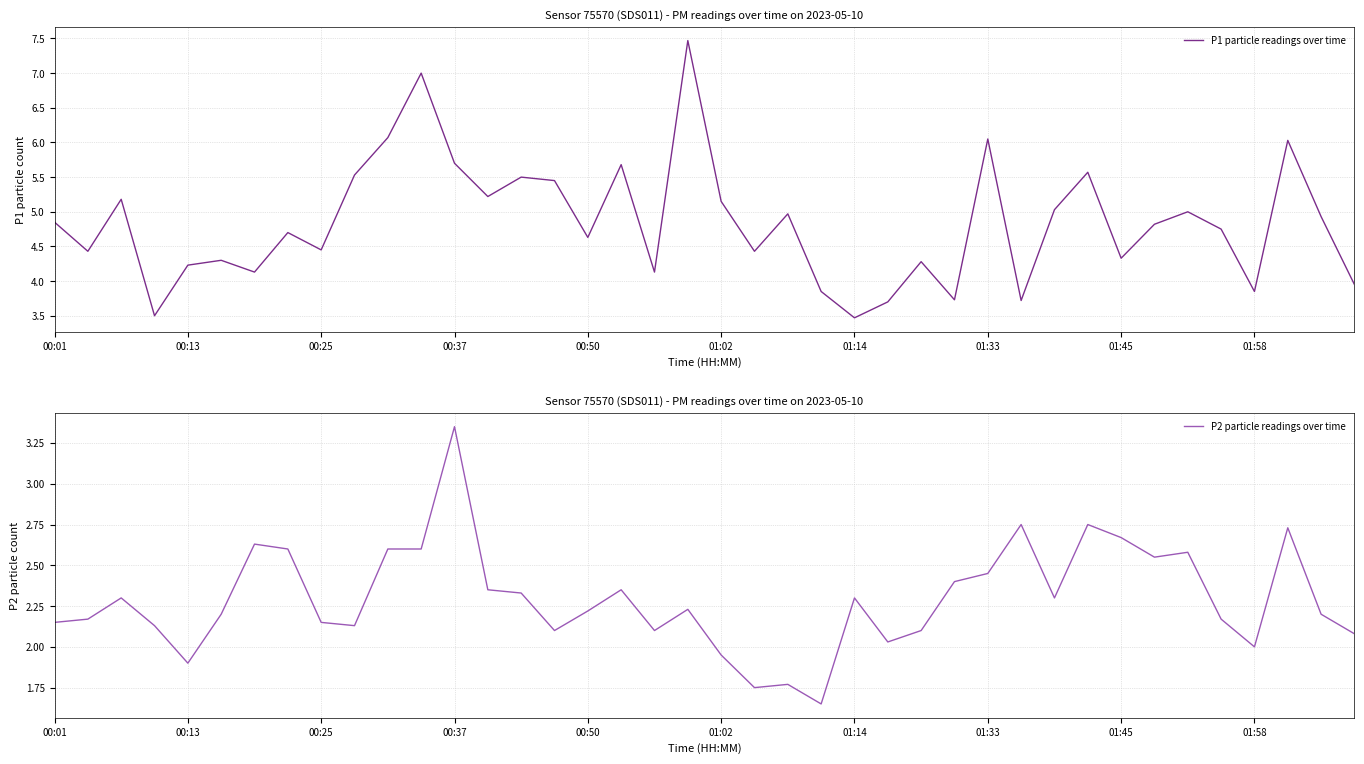

What is the lowest value of the P1 particle readings over time series?

3.5